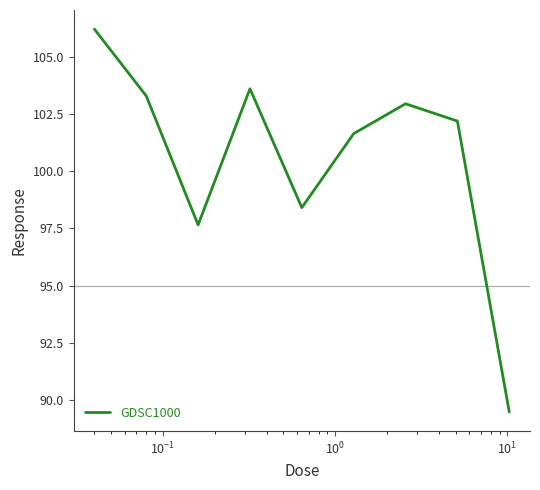

How many interior local valleys (lower than both neighbors) does the data have?

2